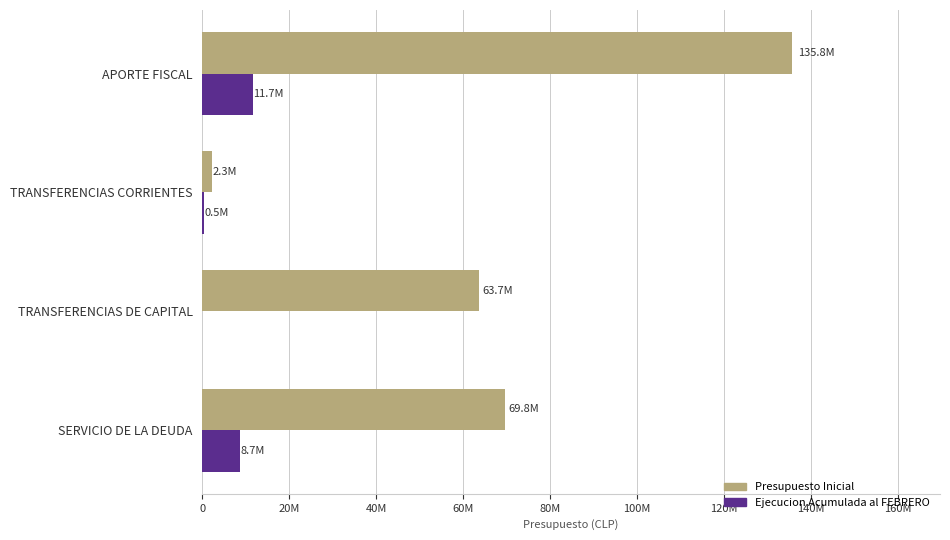

What is the value of the Ejecucion Acumulada al FEBRERO bar at the 1st from the left?

11677067